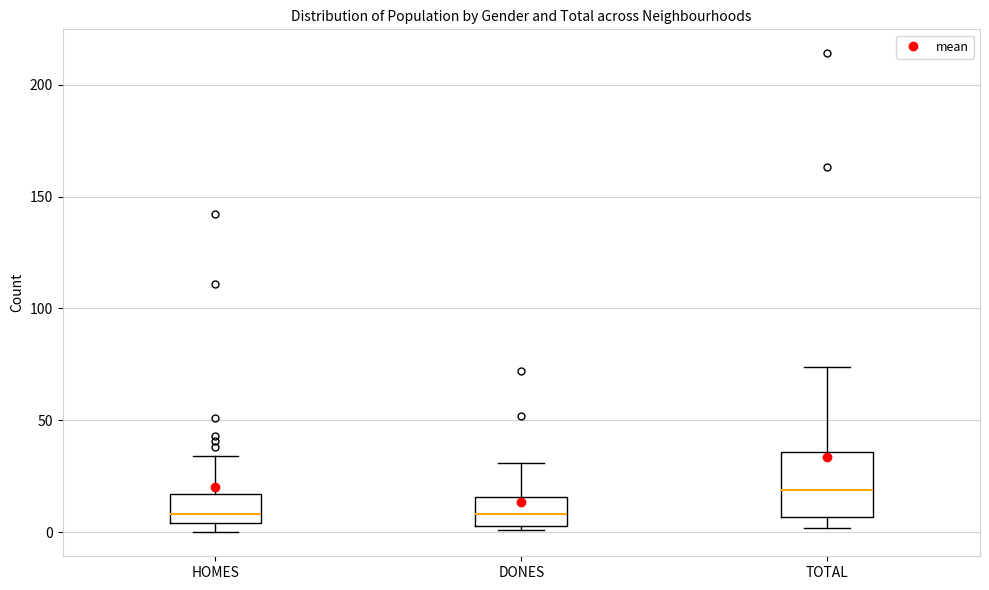

Which box is the tallest, from its lower edge to its upper edge?

TOTAL